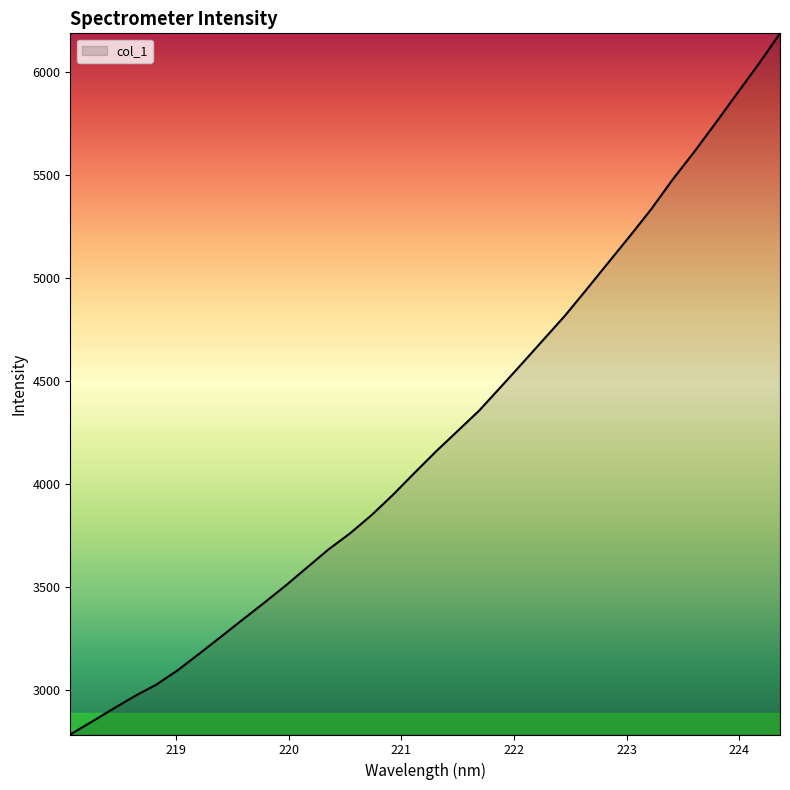

What is the minimum value shown in the chart?

2785.4